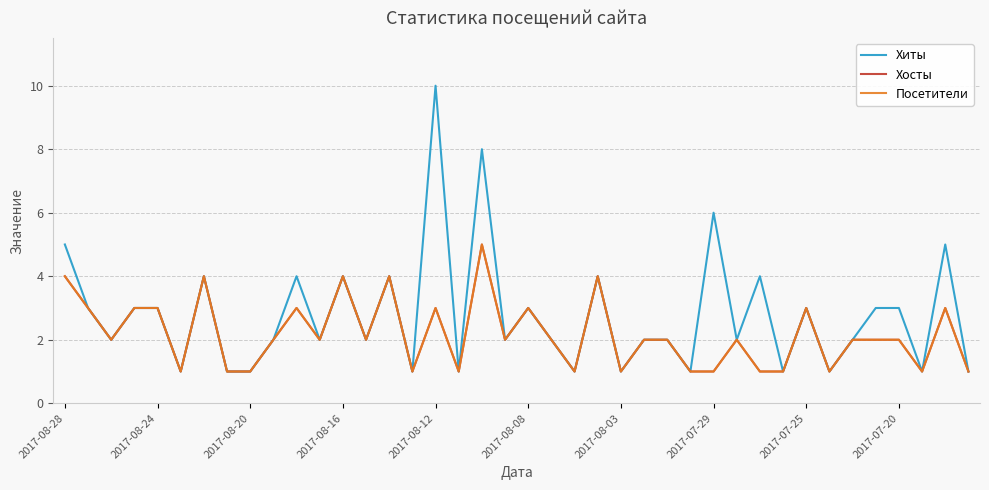

At which category is the sum across all series the highest?

18